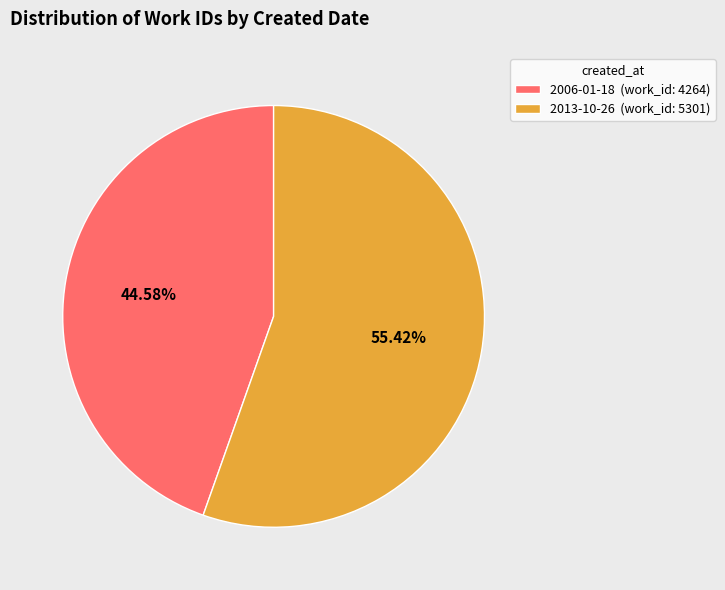

Is there any slice that represents more than half of the pie?

Yes